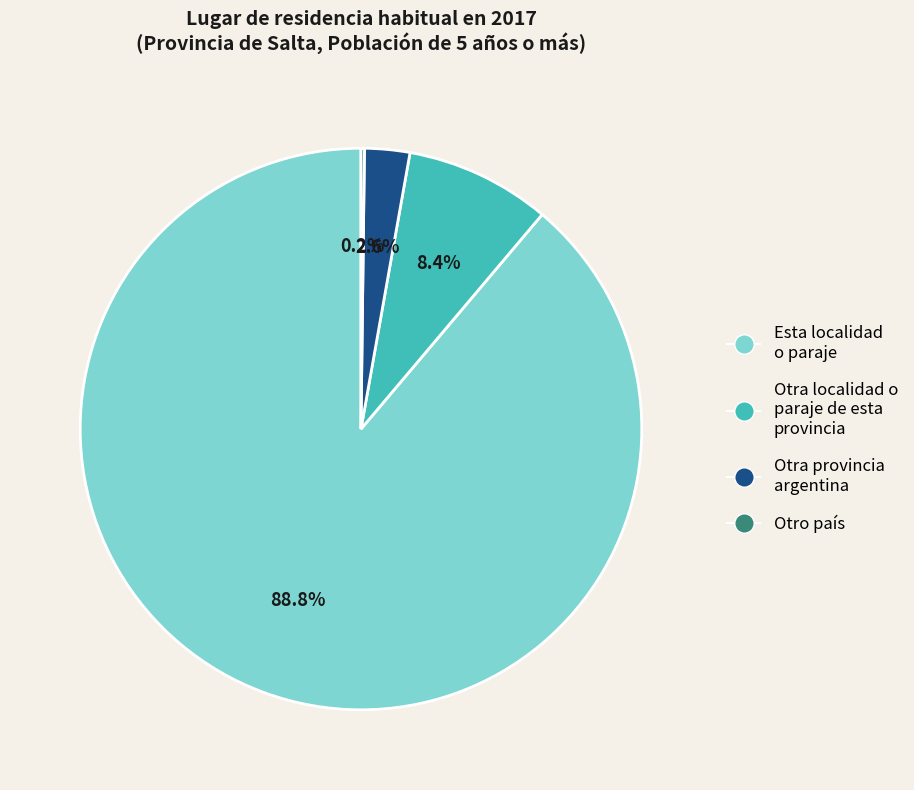

Which slice is the largest?

Esta localidad o paraje